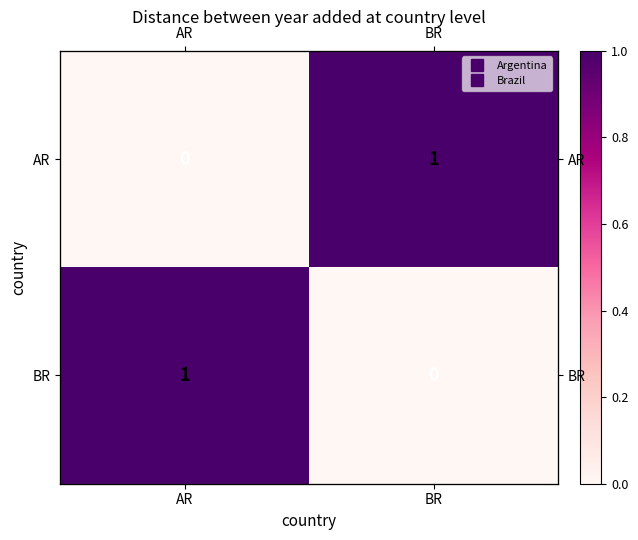

Is it true that AR equals 1 at BR?

True